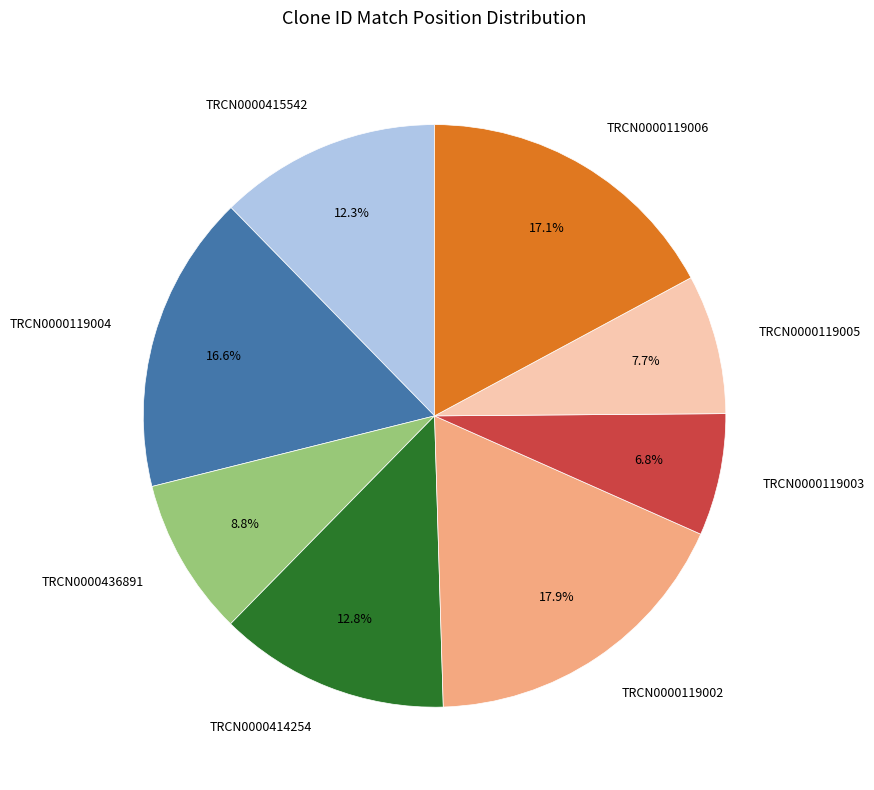

To the nearest percent, what is the difference between the TRCN0000119005 and TRCN0000119006 slice percentages?

9%